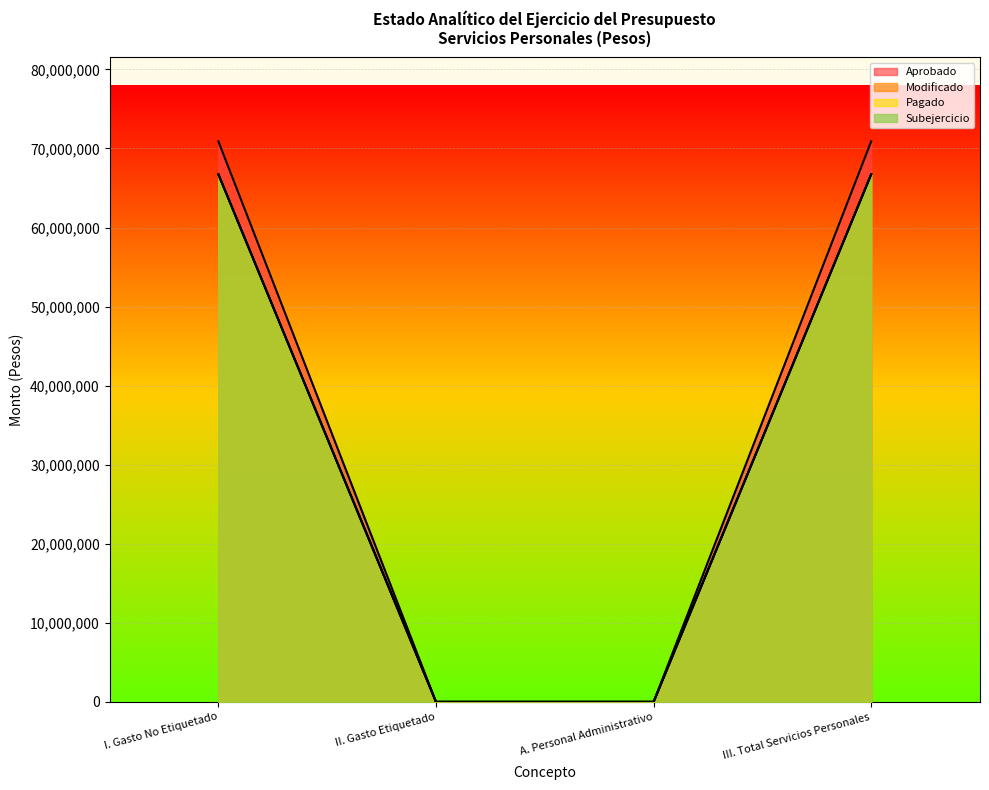

What is the difference between the second highest and second lowest values in the Modificado series?

66739127.7